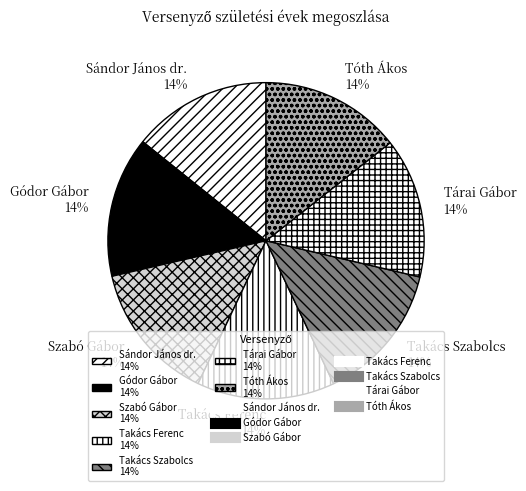

To the nearest percent, what portion does Gódor Gábor represent?

14%